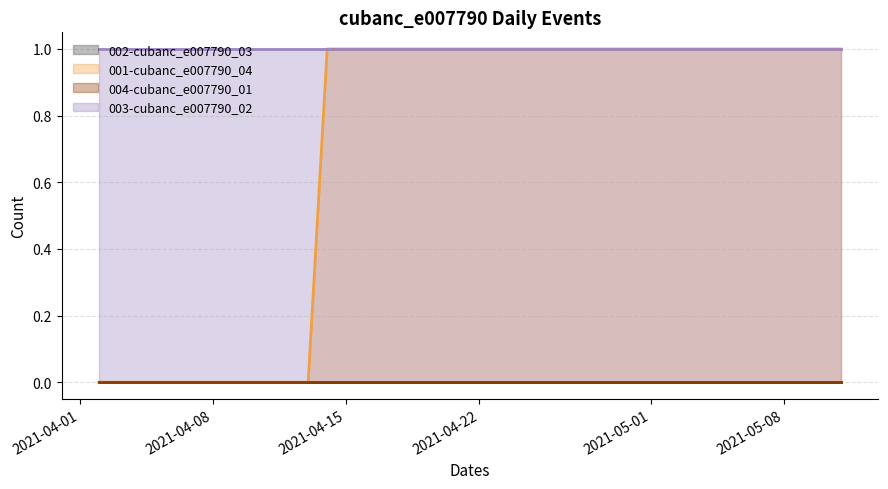

True or false: 002-cubanc_e007790_03 and 004-cubanc_e007790_01 intersect in this chart.

False